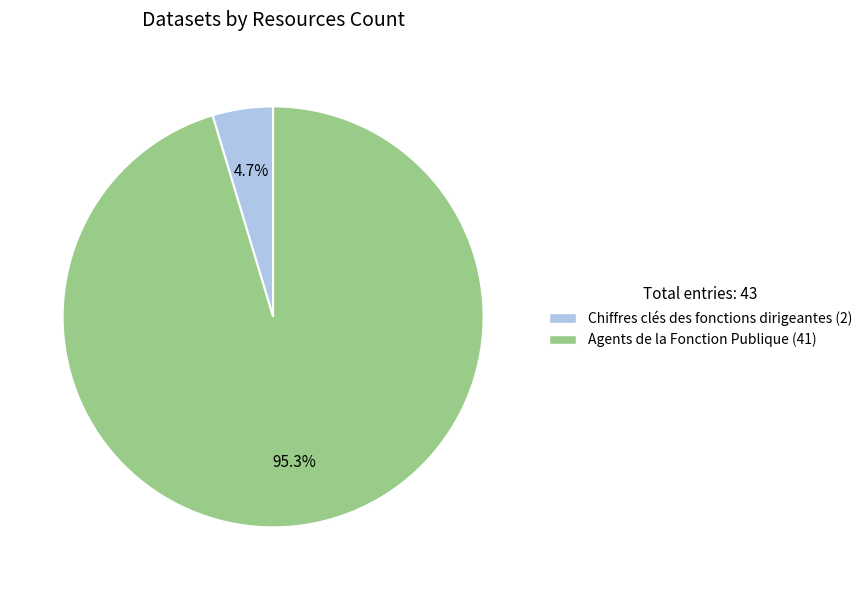

Rank the categories by value from highest to lowest.

Agents de la Fonction Publique (41), Chiffres clés des fonctions dirigeantes (2)